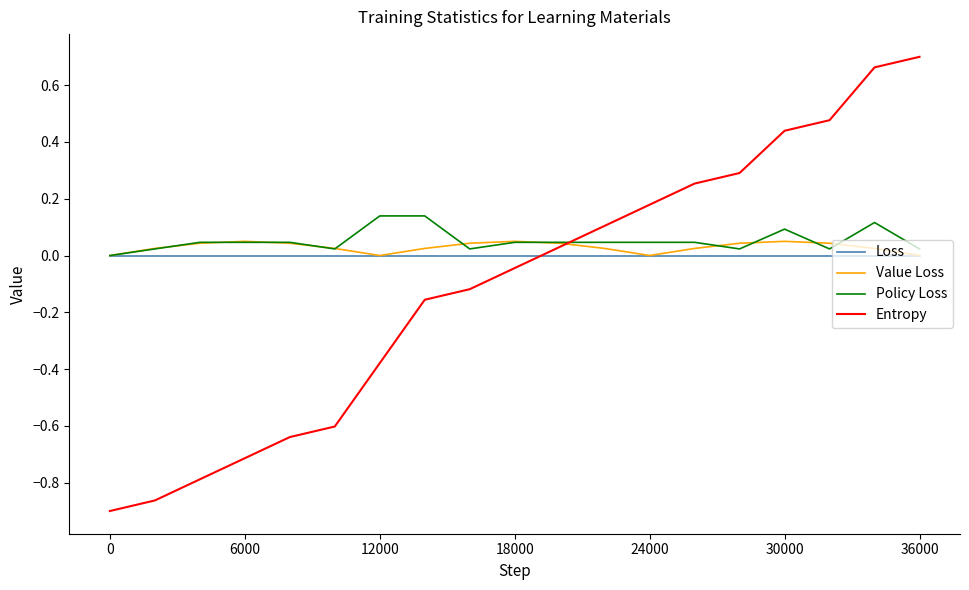

Which series has the widest spread of values?

Entropy